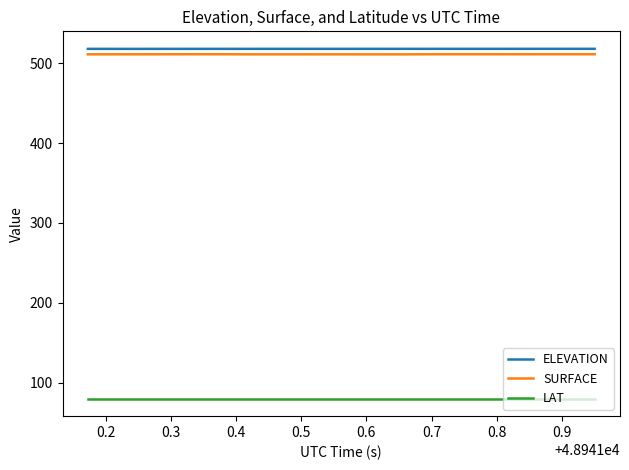

Which series has the largest range (max minus min)?

SURFACE